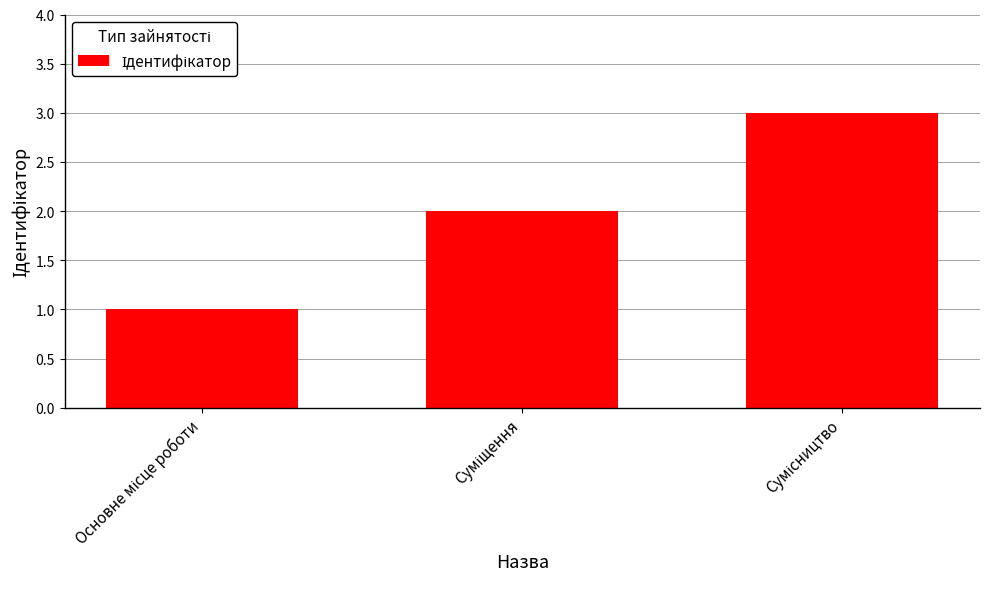

How many bars are there in total?

3